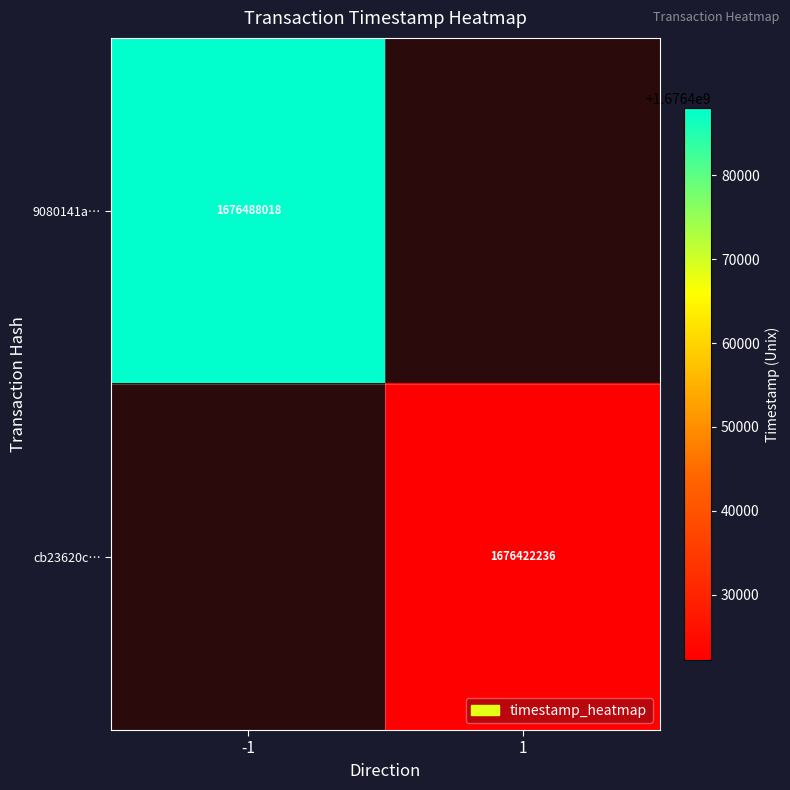

The 9080141a… series shows 2433956270 at -1. True or false?

False